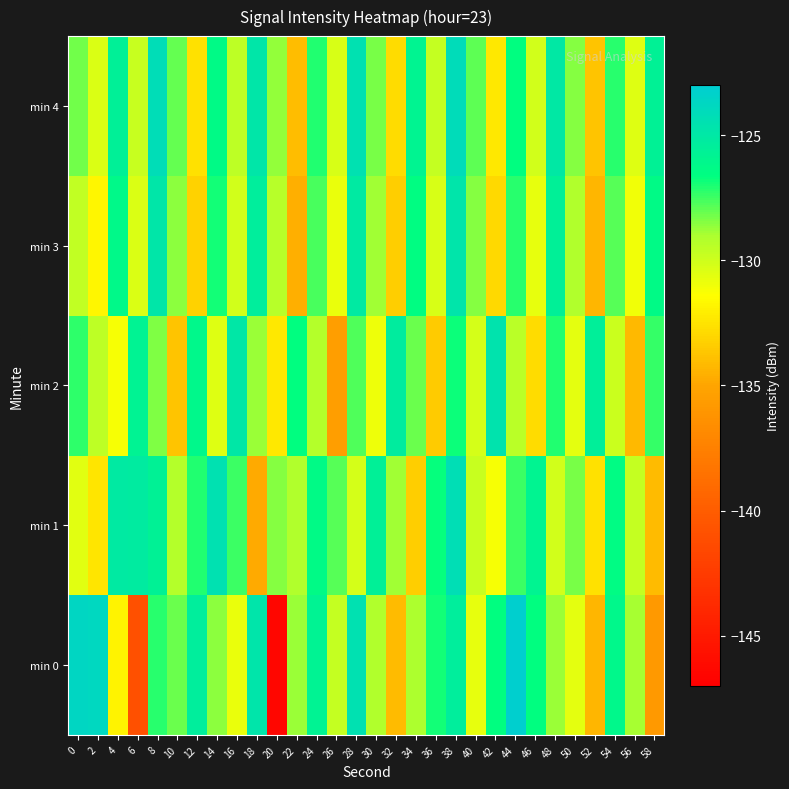

Reading left to right, extract all data points from this chart.

min 0: 0=-123.7	2=-123.8	4=-131.9	6=-140.9	8=-127.2	10=-128.1	12=-125.4	14=-128.6	16=-130.9	18=-124.8	20=-146.5	22=-128.8	24=-125.8	26=-129.7	28=-124.5	30=-129.2	32=-134.1	34=-129.1	36=-126.9	38=-125.4	40=-130.7	42=-126.6	44=-123.1	46=-126.7	48=-128.7	50=-130.6	52=-134.3	54=-126.1	56=-129.0	58=-135.8
min 1: 0=-130.5	2=-132.4	4=-125.1	6=-125.2	8=-125.6	10=-129.2	12=-127.1	14=-124.5	16=-127.5	18=-134.8	20=-128.5	22=-129.1	24=-126.3	26=-127.8	28=-130.2	30=-125.6	32=-128.9	34=-133.4	36=-126.7	38=-124.3	40=-129.8	42=-131.2	44=-127.5	46=-125.9	48=-130.1	50=-128.3	52=-132.6	54=-126.4	56=-129.7	58=-134.1
min 2: 0=-127.3	2=-129.5	4=-131.2	6=-125.8	8=-128.4	10=-133.7	12=-126.1	14=-130.5	16=-124.9	18=-128.8	20=-132.3	22=-126.6	24=-129.2	26=-135.4	28=-127.7	30=-130.9	32=-125.3	34=-128.1	36=-133.5	38=-126.8	40=-130.2	42=-124.6	44=-129.4	46=-132.8	48=-127.1	50=-130.6	52=-125.5	54=-129.9	56=-134.2	58=-127.4
min 3: 0=-129.6	2=-131.8	4=-126.2	6=-130.4	8=-124.8	10=-128.6	12=-133.2	14=-126.9	16=-130.1	18=-125.4	20=-129.3	22=-134.6	24=-127.6	26=-130.8	28=-125.1	30=-128.9	32=-133.4	34=-126.5	36=-130.3	38=-124.7	40=-128.5	42=-132.9	44=-127.2	46=-130.7	48=-125.6	50=-129.1	52=-134.3	54=-127.8	56=-131.0	58=-126.3
min 4: 0=-128.2	2=-130.4	4=-125.6	6=-129.8	8=-124.2	10=-128.0	12=-132.6	14=-126.3	16=-129.5	18=-124.8	20=-128.7	22=-134.0	24=-127.1	26=-130.3	28=-124.5	30=-128.3	32=-132.8	34=-125.9	36=-129.7	38=-124.1	40=-127.9	42=-132.3	44=-126.6	46=-130.1	48=-125.0	50=-128.5	52=-133.7	54=-127.2	56=-130.5	58=-125.7